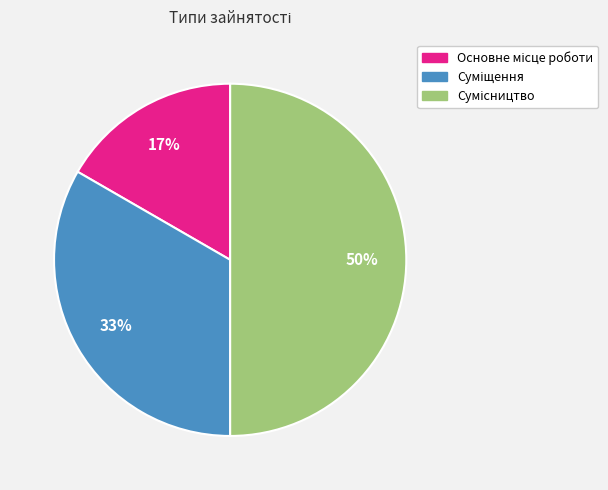

To the nearest percent, what is the average slice percentage?

33%